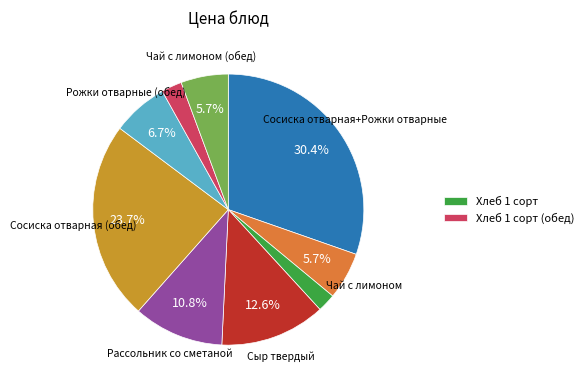

Is there a majority slice in this chart?

No